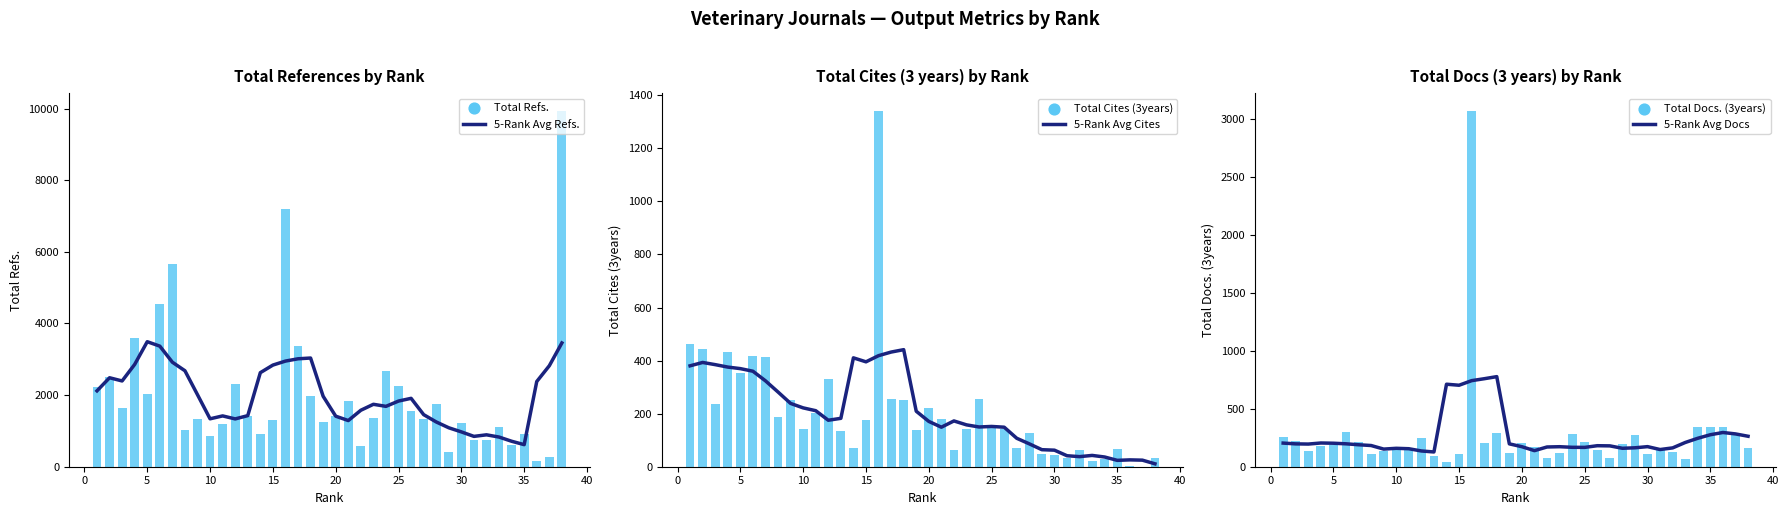

Which series has the largest Y range (max minus min)?

Total Refs.